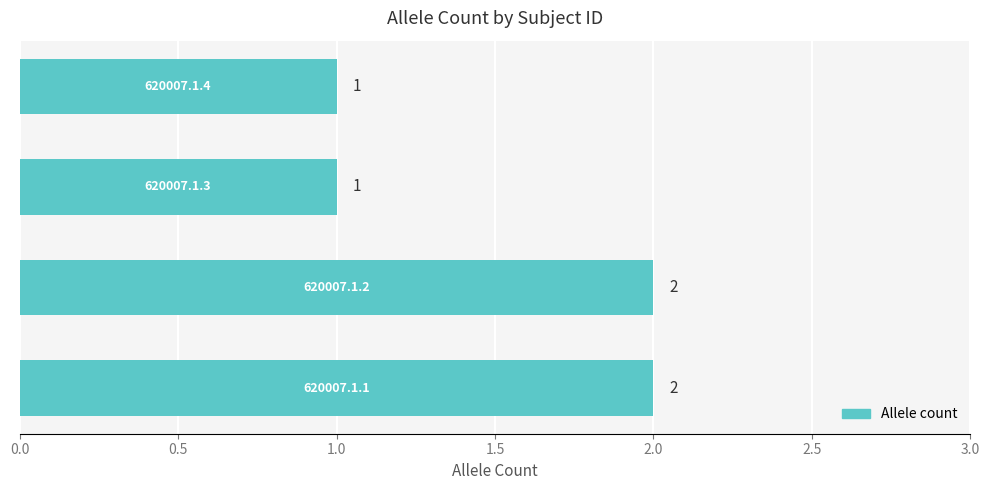

Count the number of categories in the chart.

4